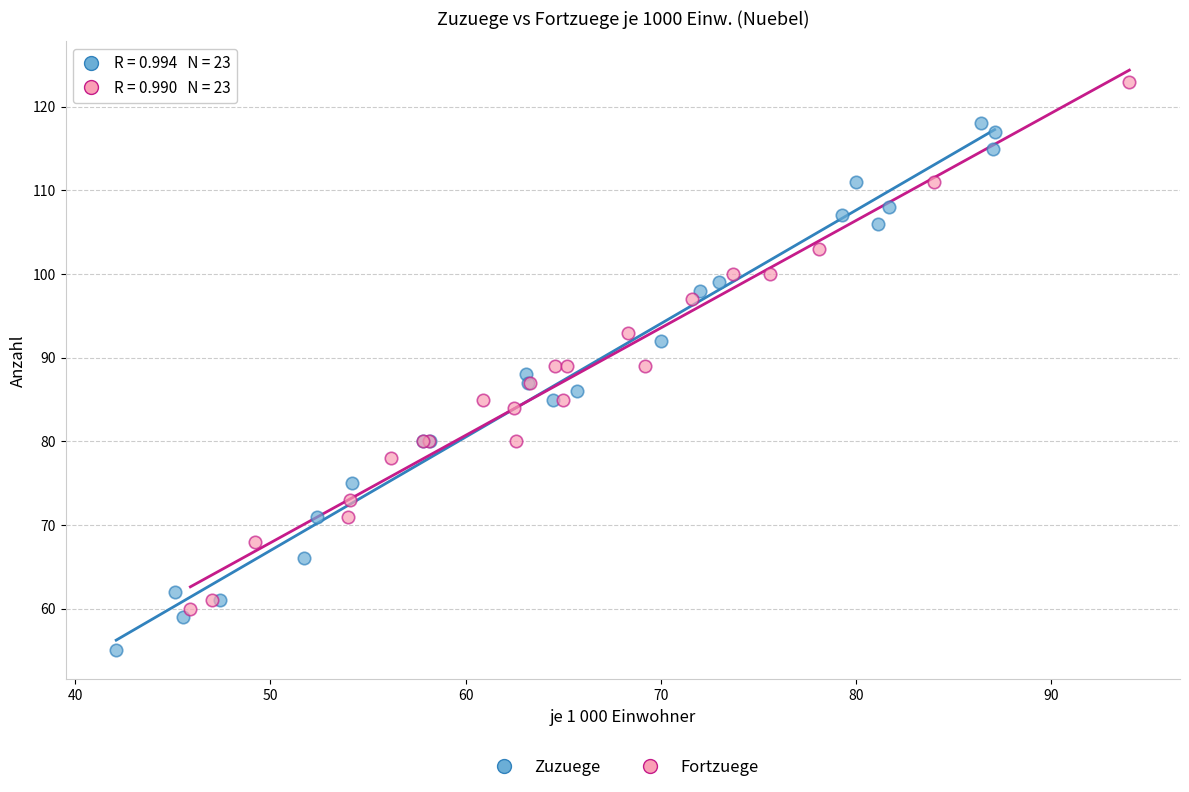

Which series reaches the minimum Y coordinate?

Zuzuege